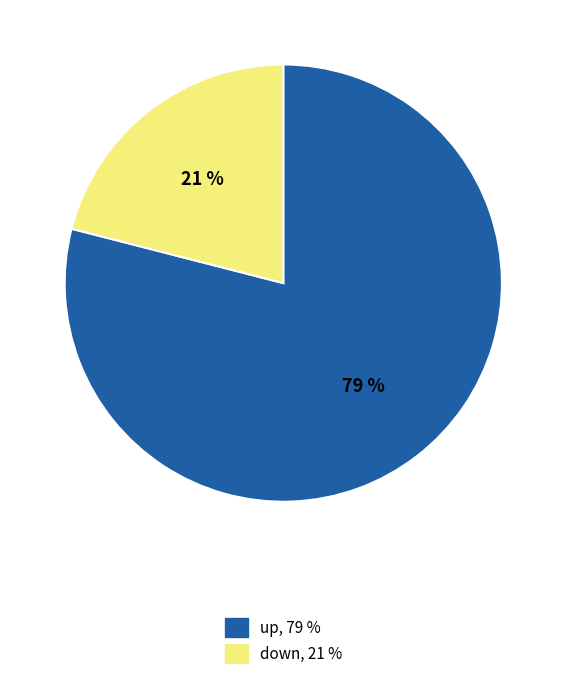

Which slice is the largest?

up